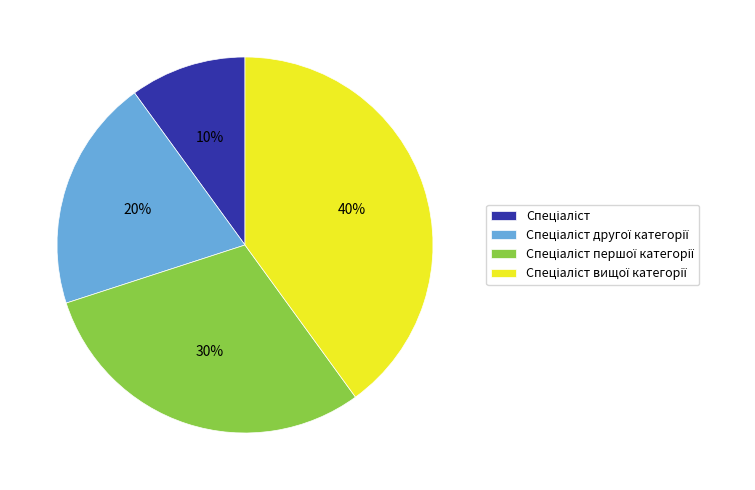

Is there a majority slice in this chart?

No